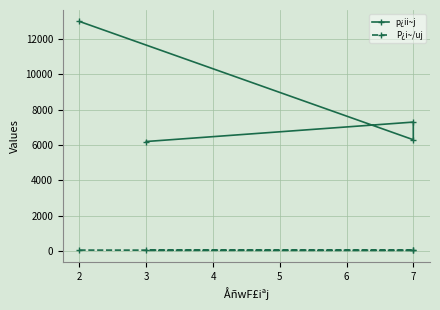

Which series has the largest total across all categories?

p¿ii~j